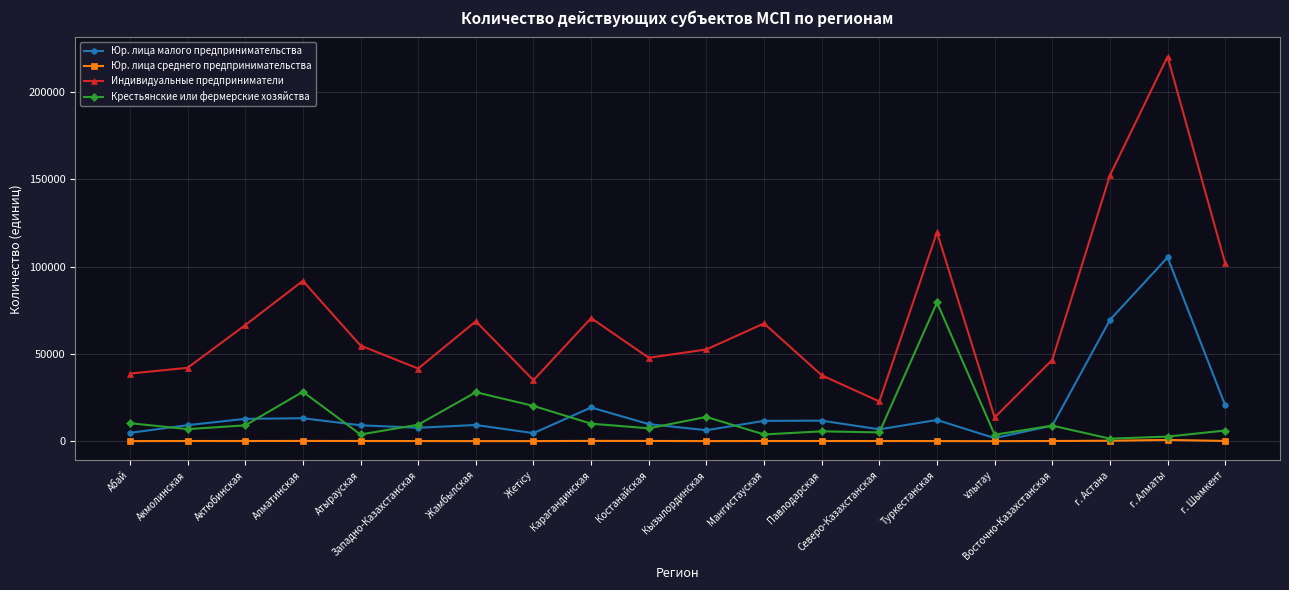

What is the spread (max minus min) of values at Восточно-Казахстанская?

46504